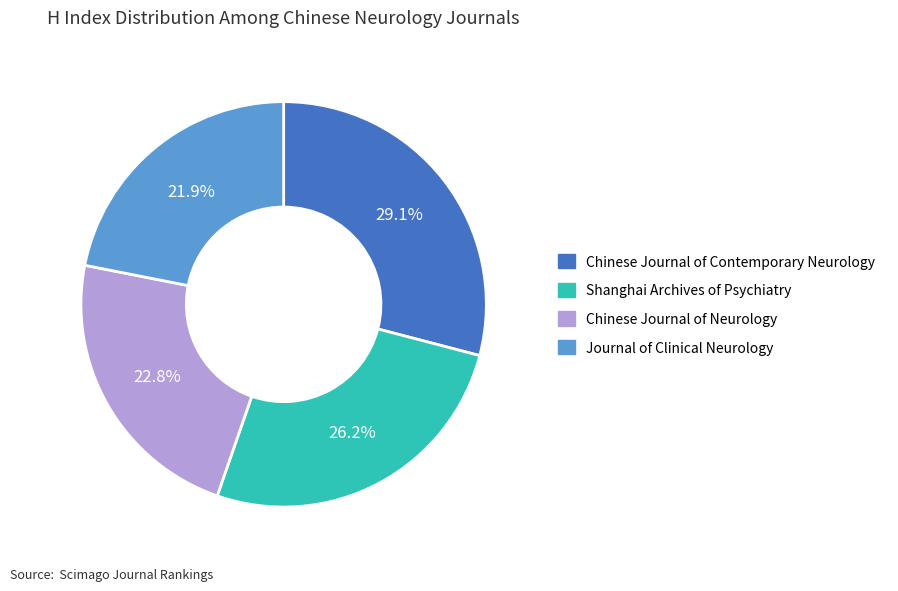

Is it true that Journal of Clinical Neurology is 7% of the pie?

False